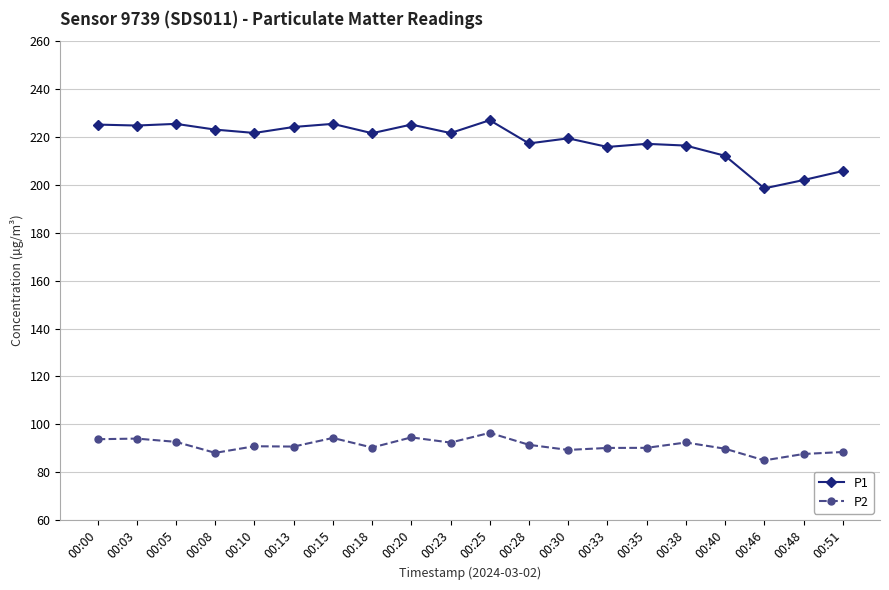

How many data points in P1 are less than 221?

9